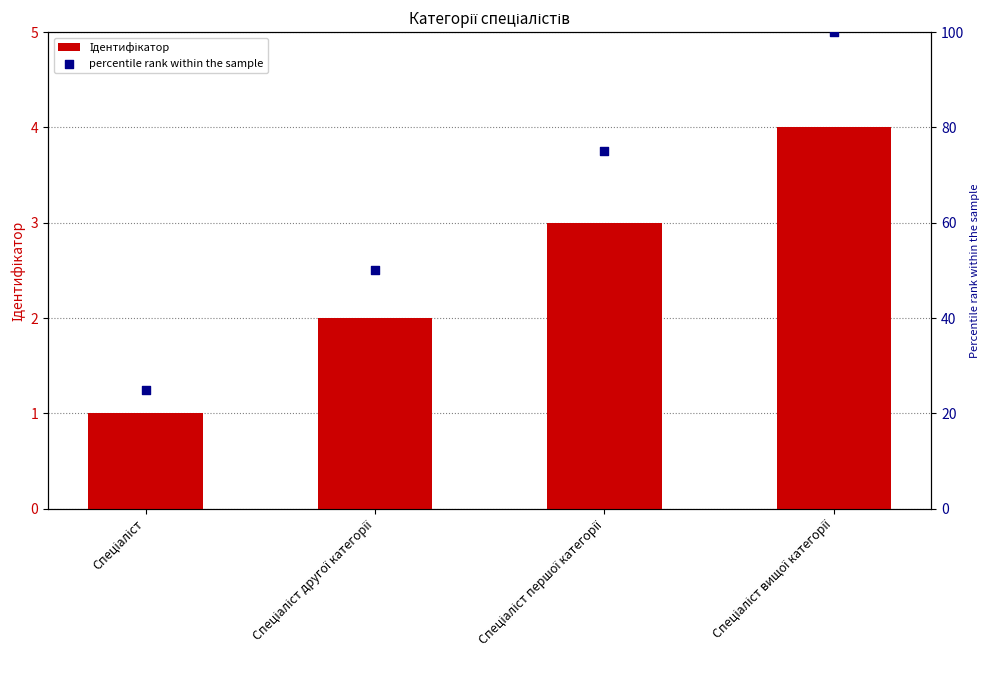

What are all the series names shown in the legend?

Ідентифікатор, percentile rank within the sample